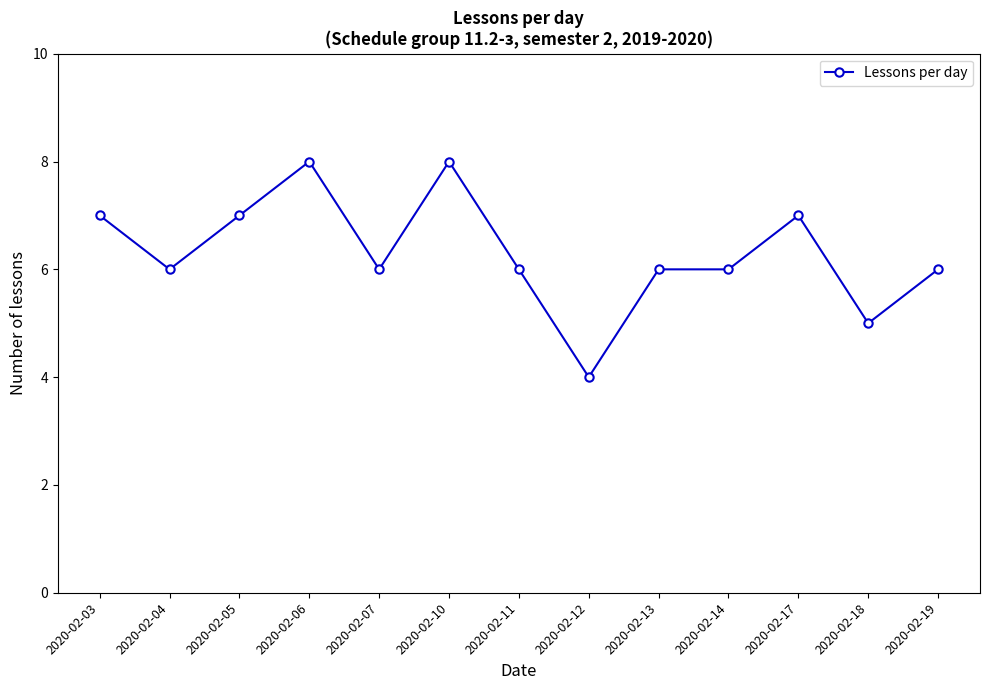

Where is the first local minimum?

2020-02-04